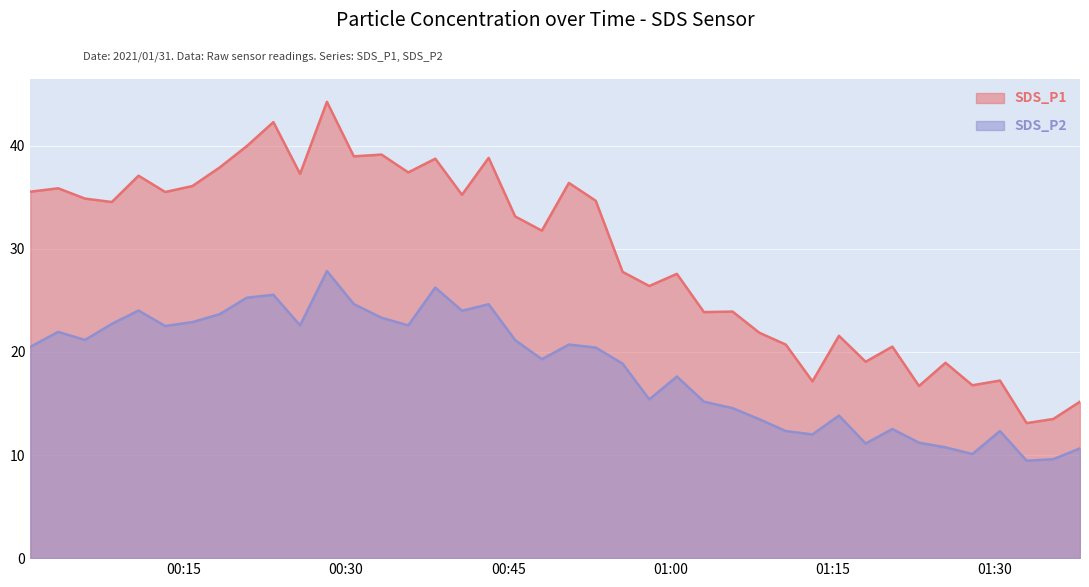

Which series has the largest total across all categories?

SDS_P1